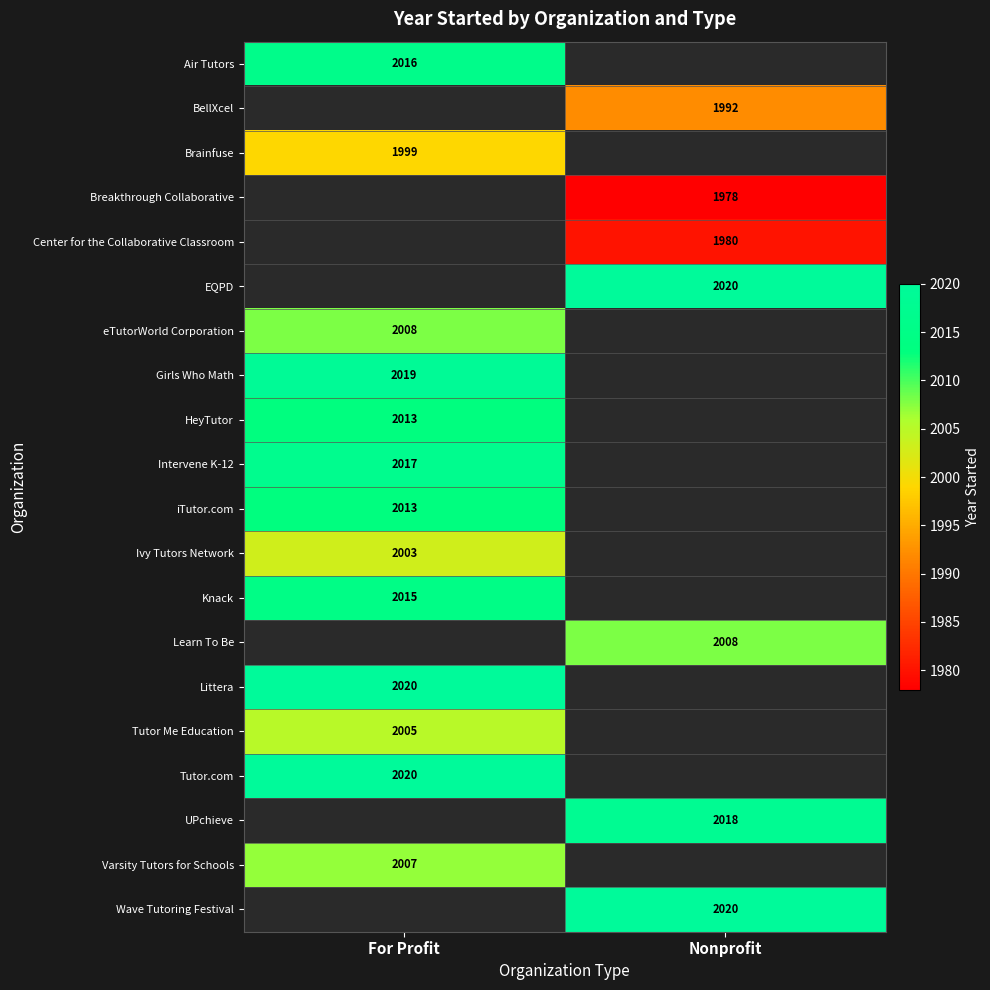

The Brainfuse series shows 2809 at For Profit. True or false?

False